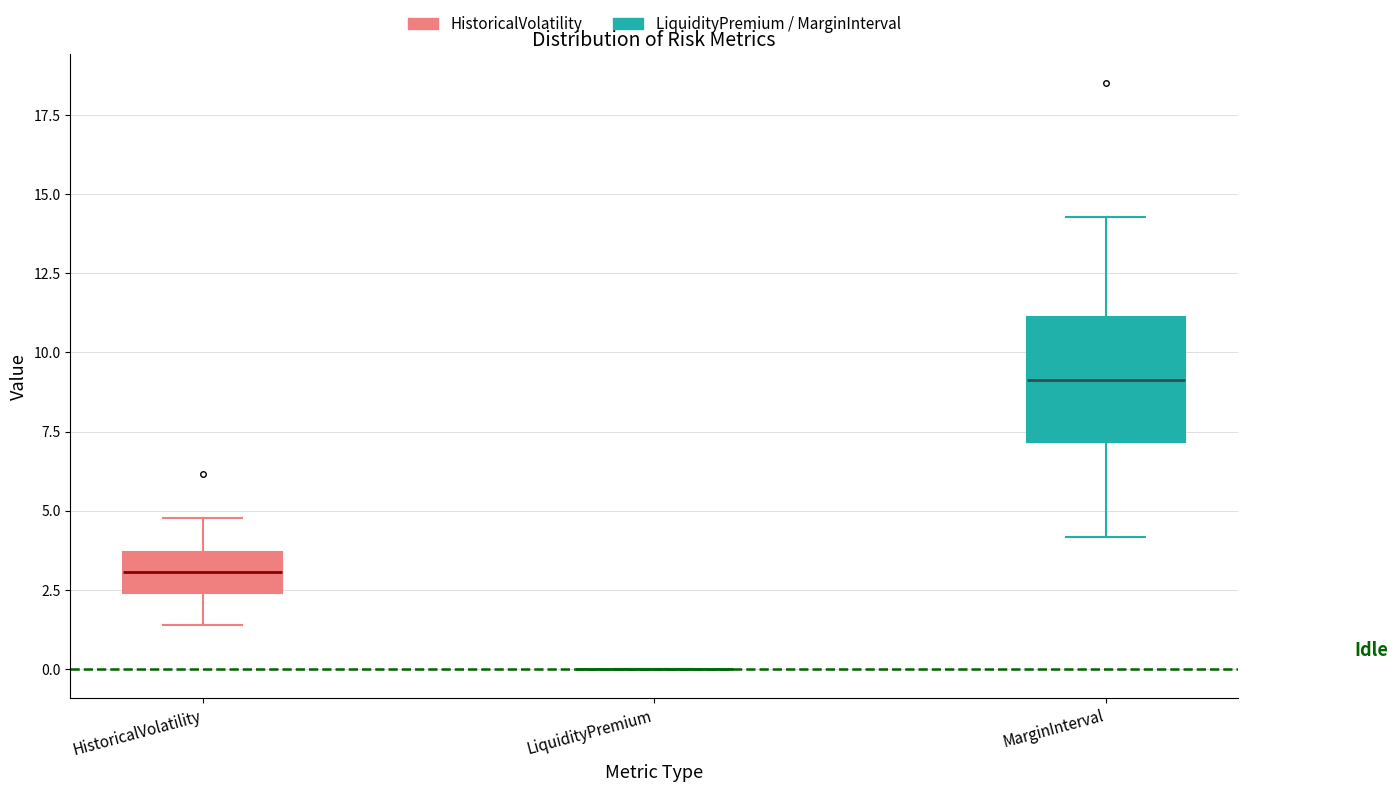

Reading left to right, read every box against the y-axis: the position of its median line, the range the box covers, and the ends of its whiskers. The values are not printed on the chart, so give them approximately, as read against the axis.

HistoricalVolatility: median 3.0, box 2.5 to 3.5, whiskers 1.5 to 5.0
LiquidityPremium: box collapsed to a line at 0.0, whiskers 0.0 to 0.0
MarginInterval: median 9.0, box 7.0 to 11.0, whiskers 4.0 to 14.5